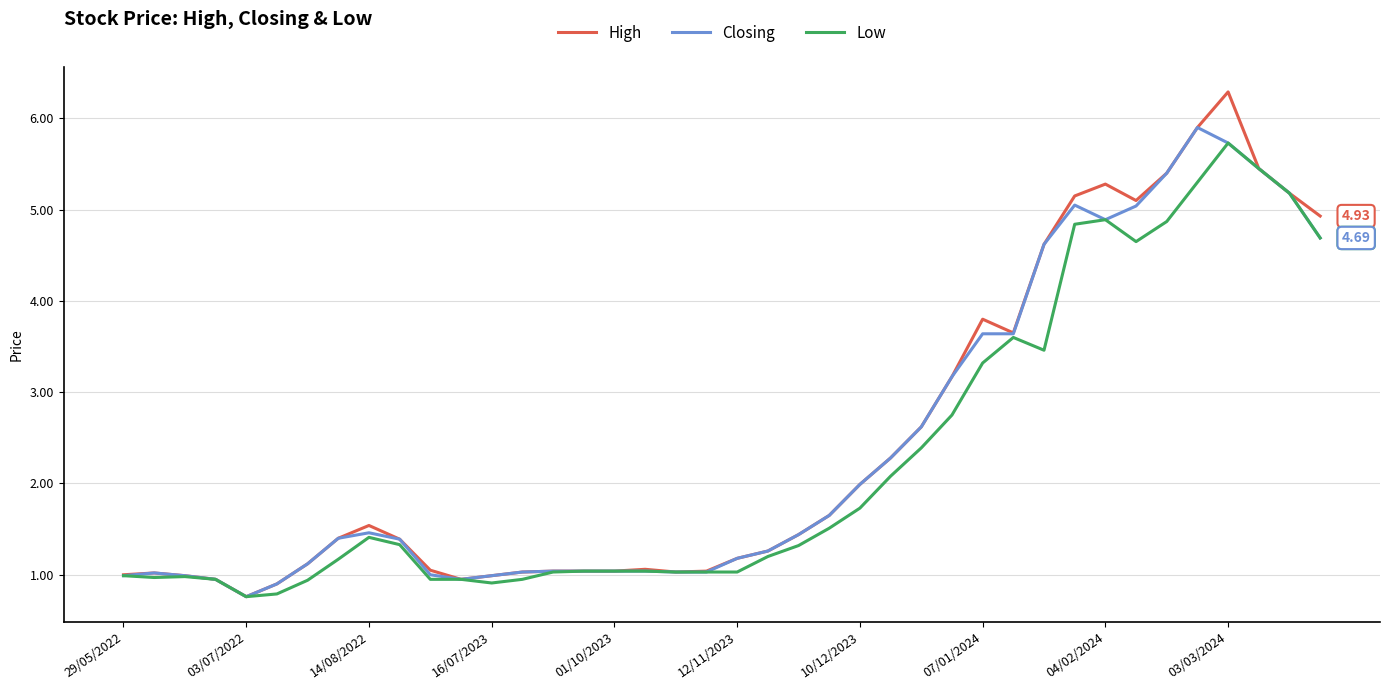

Which series has the widest spread of values?

High